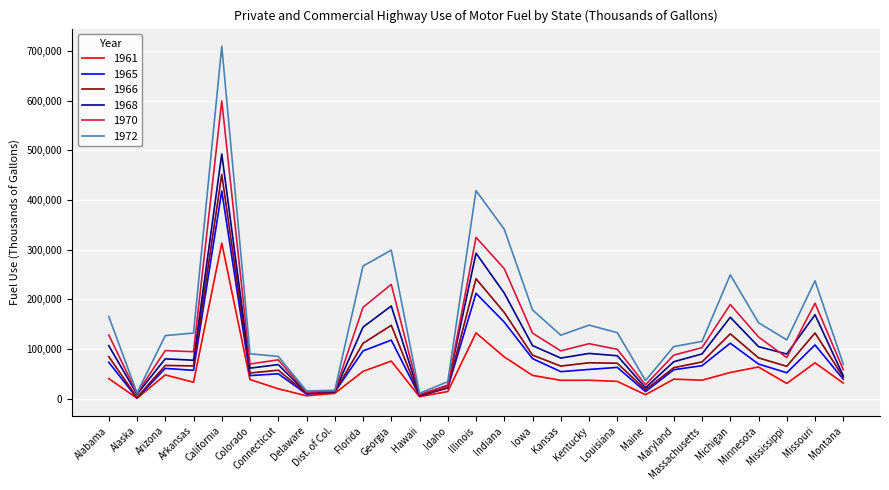

Which series has the largest total across all categories?

1972